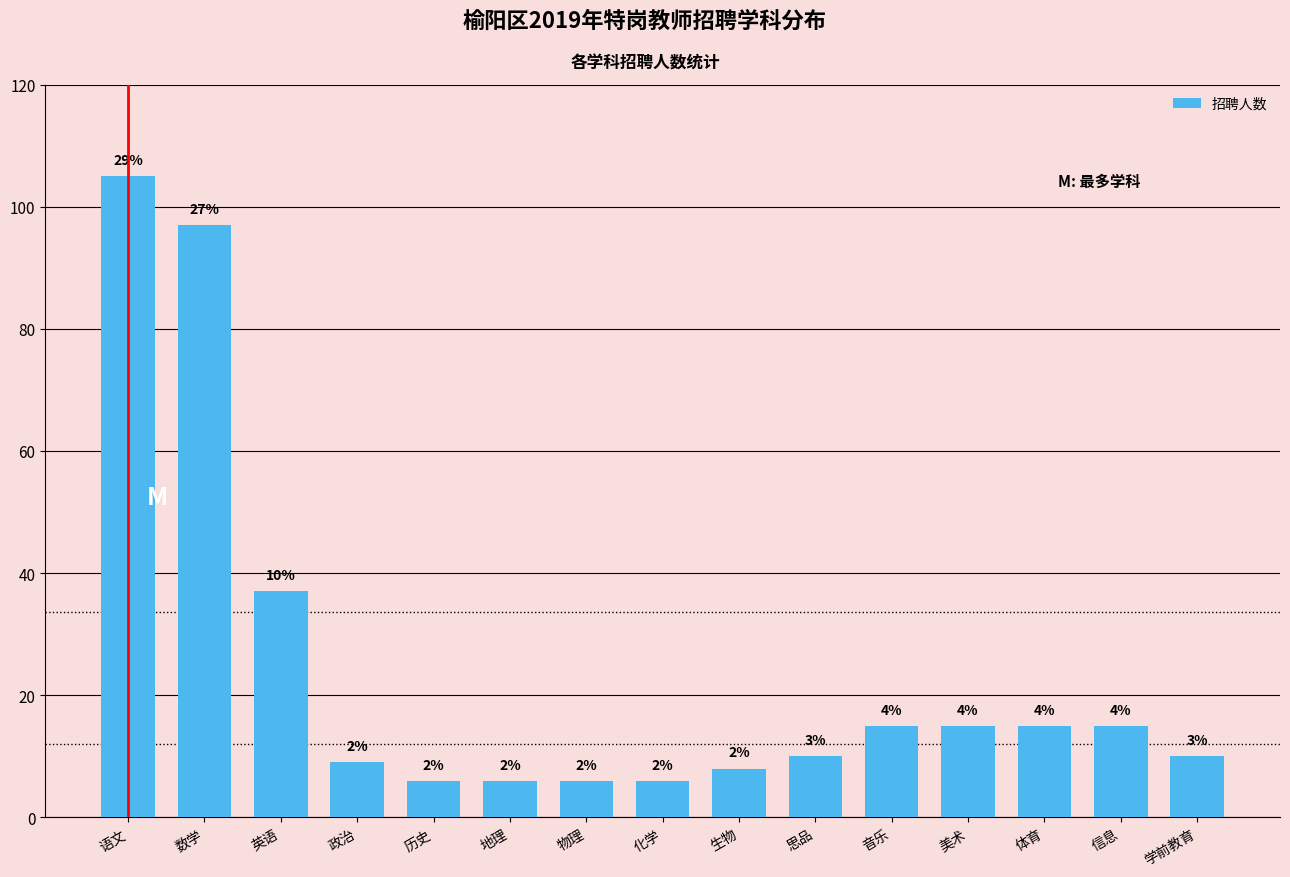

How many data points are less than 10?

6